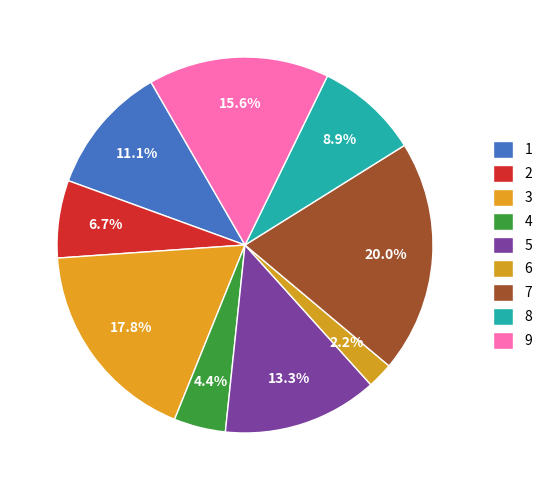

What is the change in value from 3 to 5?

-2